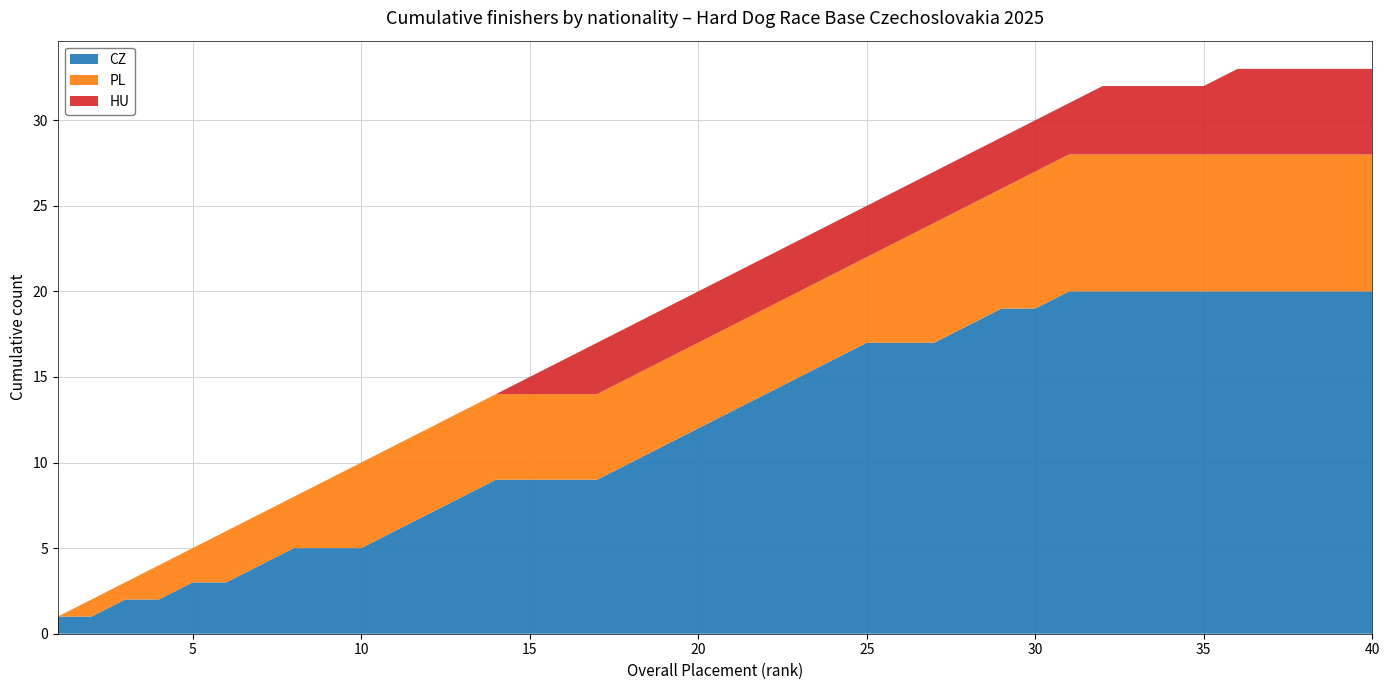

What is the highest value of the CZ series?

20